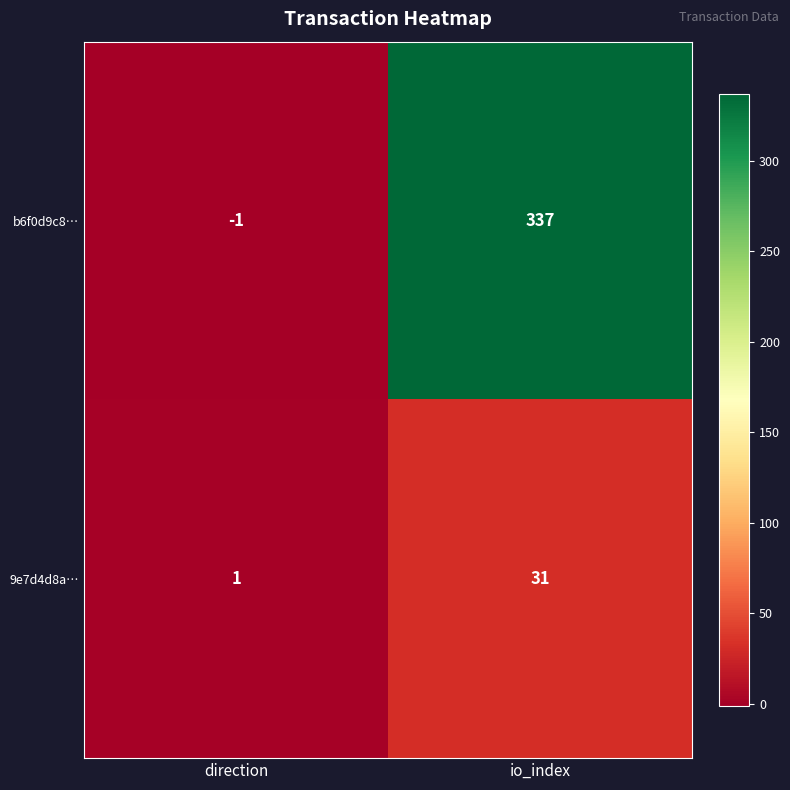

What is the greatest value displayed?

337